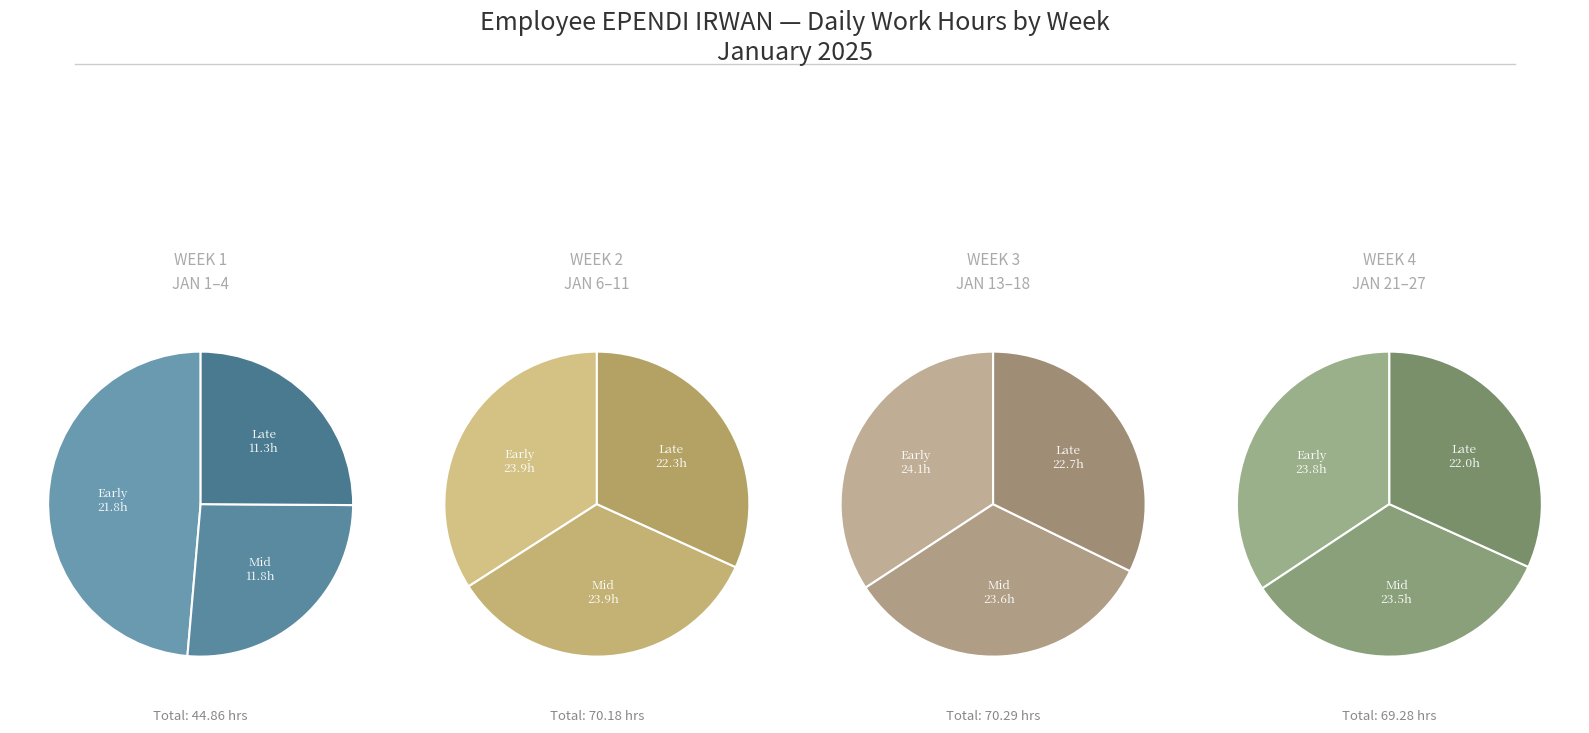

Does any single category account for the majority?

No